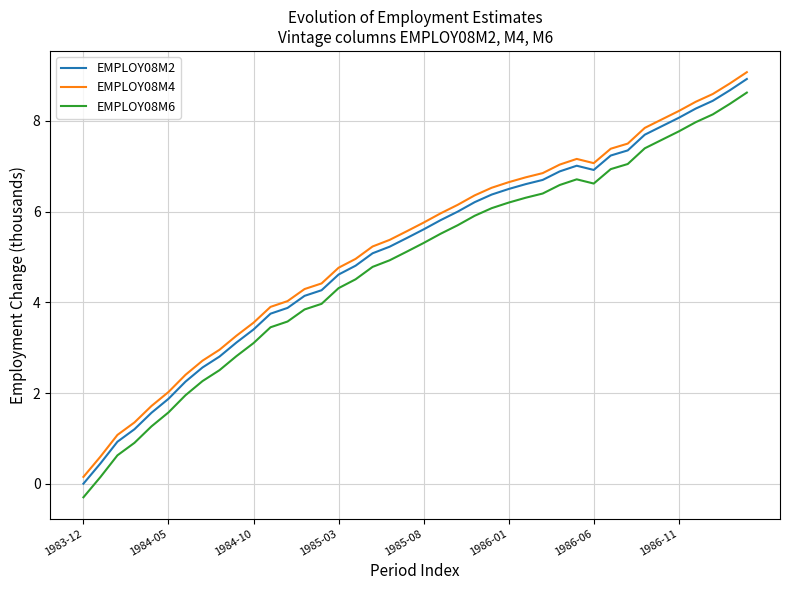

What is the highest value of the EMPLOY08M4 series?

9.1